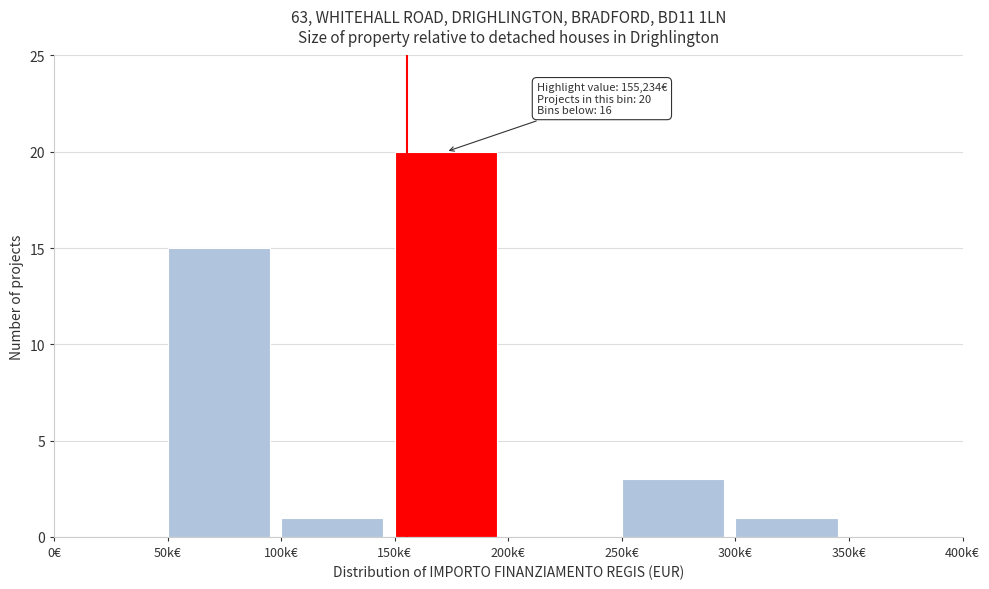

Reading right to left, what are all the values shown in this chart?

350k€=0	300k€=1	250k€=3	200k€=0	150k€=20	100k€=1	50k€=15	0€=0